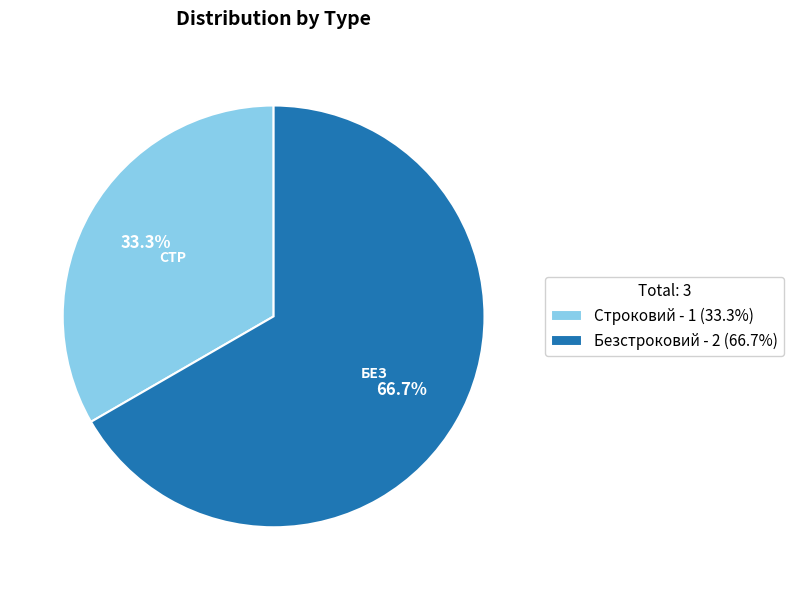

To the nearest percent, what is the combined percentage of Строковий and Безстроковий?

100%